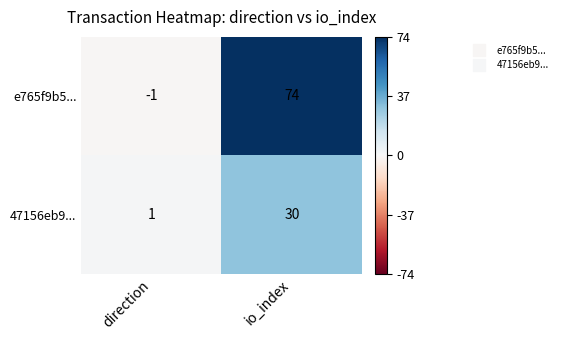

What is the sum of the 47156eb9... values at direction and io_index?

31